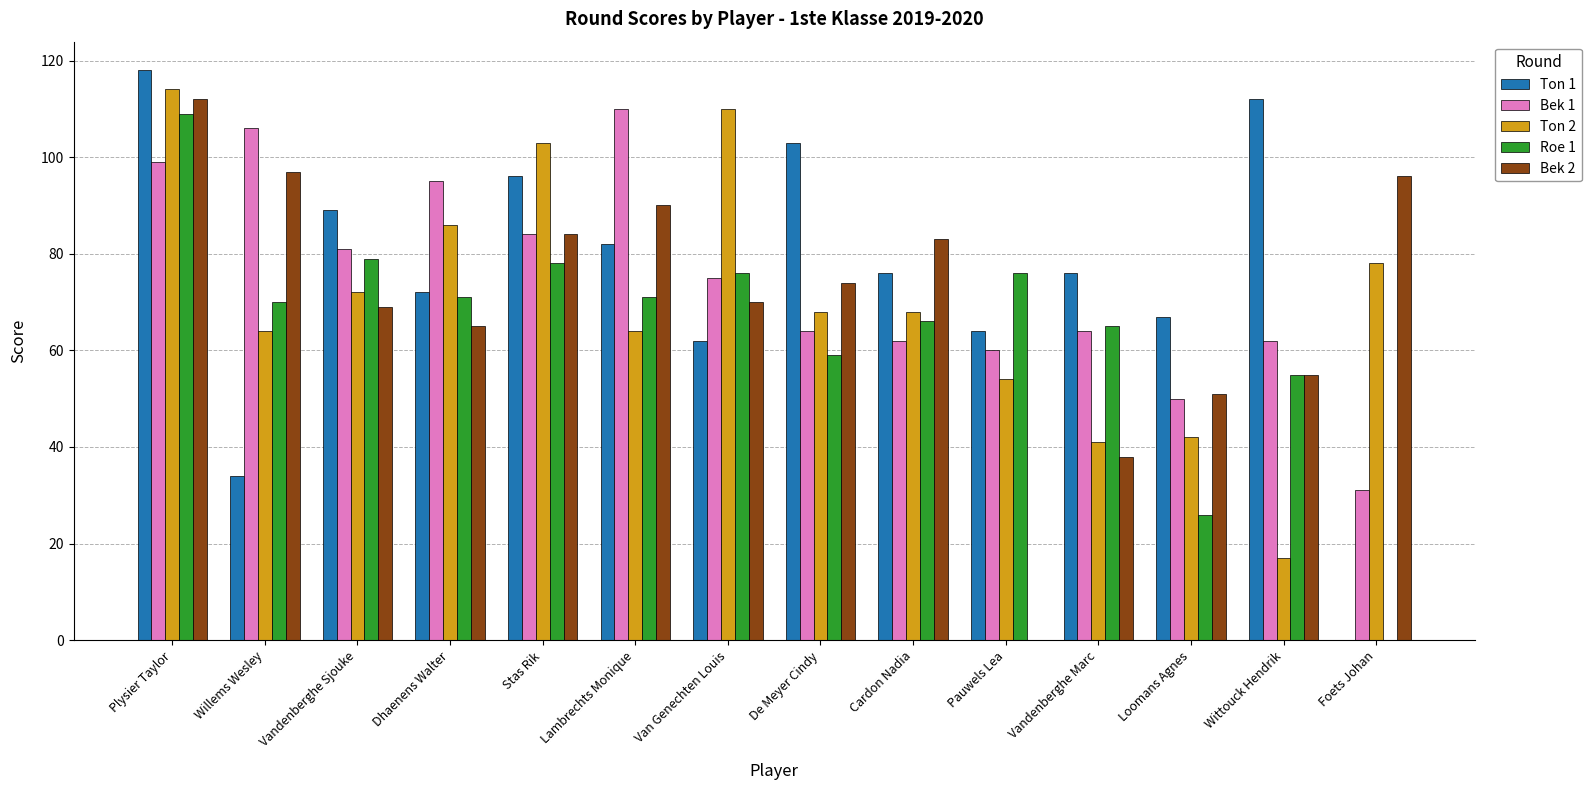

Is it true that Bek 1 equals 12 at Foets Johan?

False